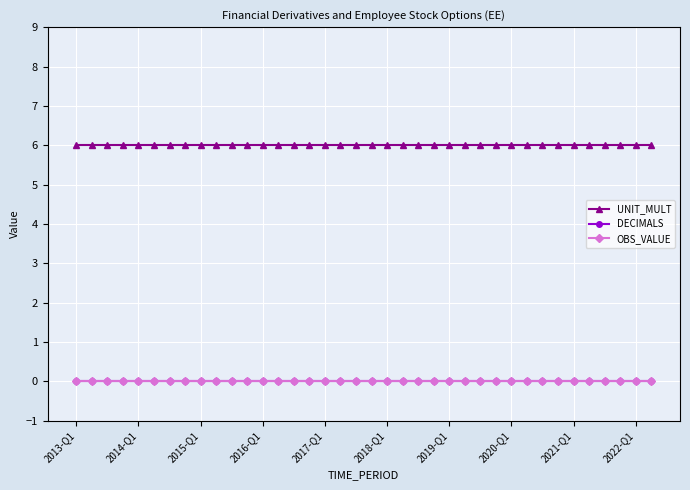

Is this an area chart (filled region under the line)?

No